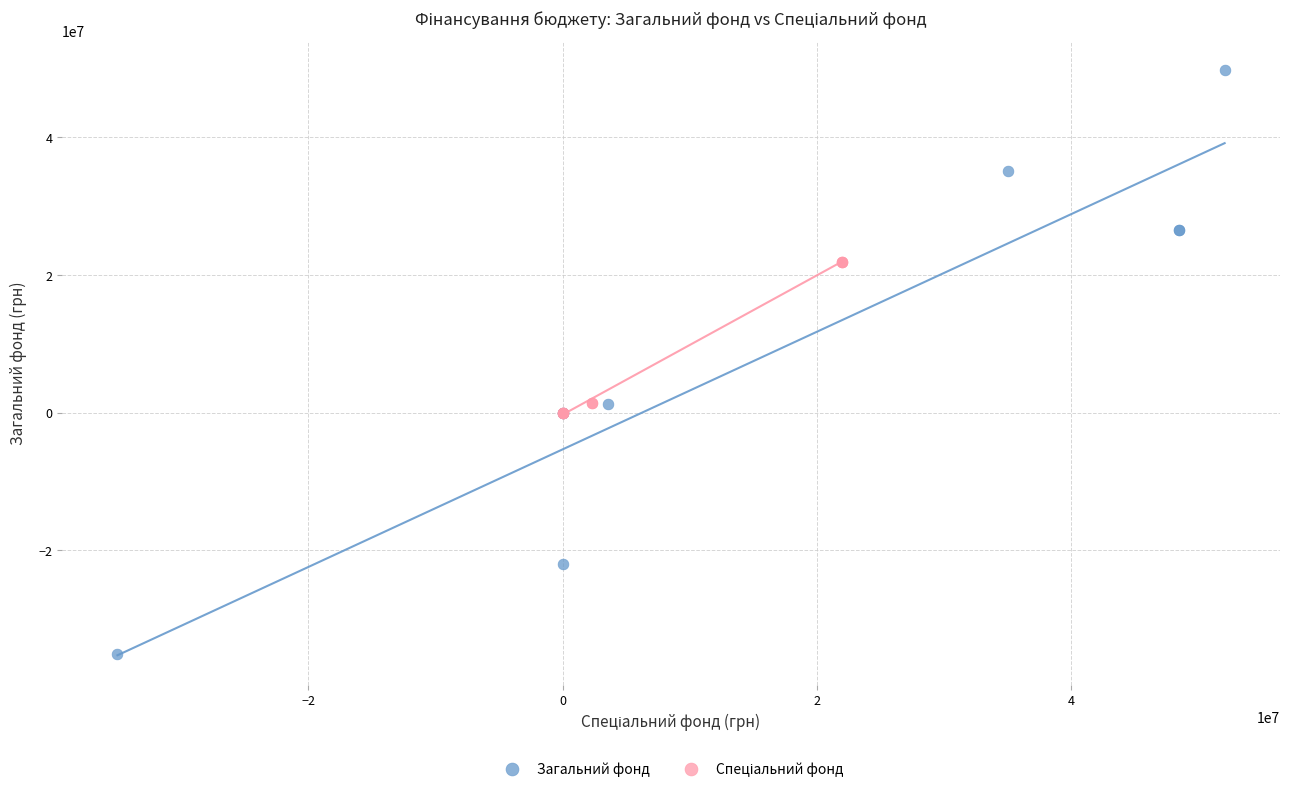

Which series reaches the minimum Y coordinate?

Загальний фонд